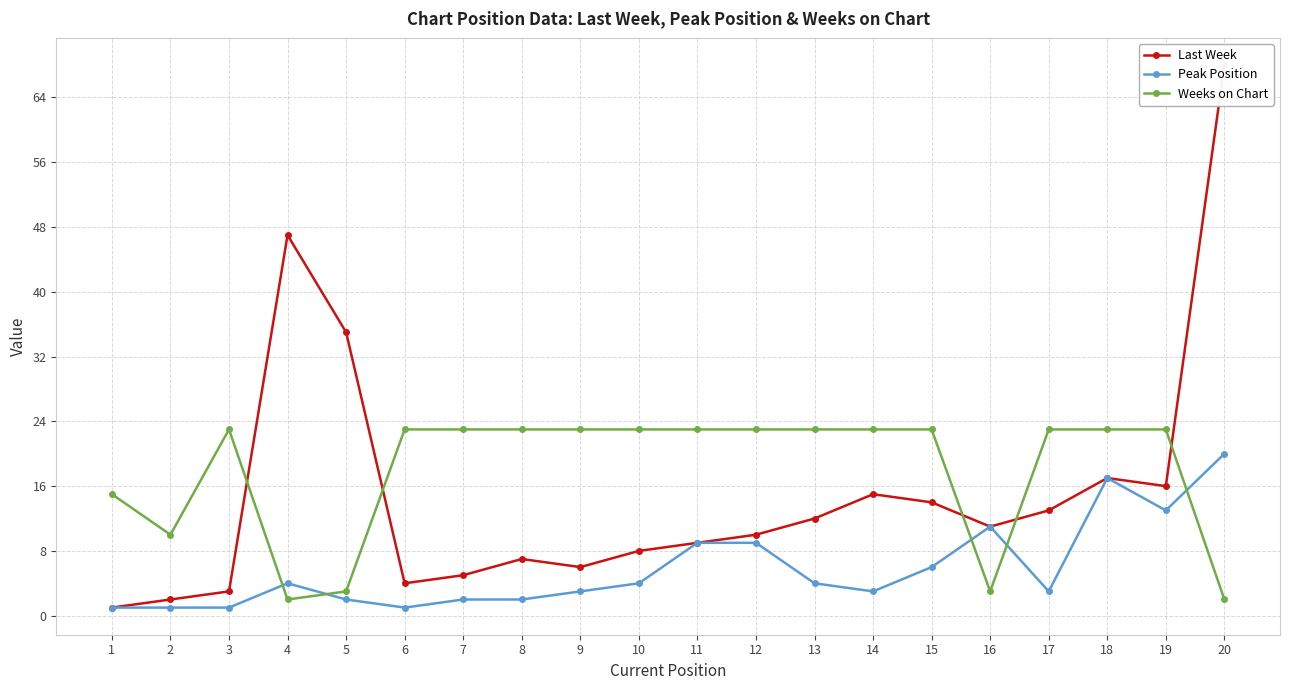

Which category has the highest value in the Peak Position series?

20